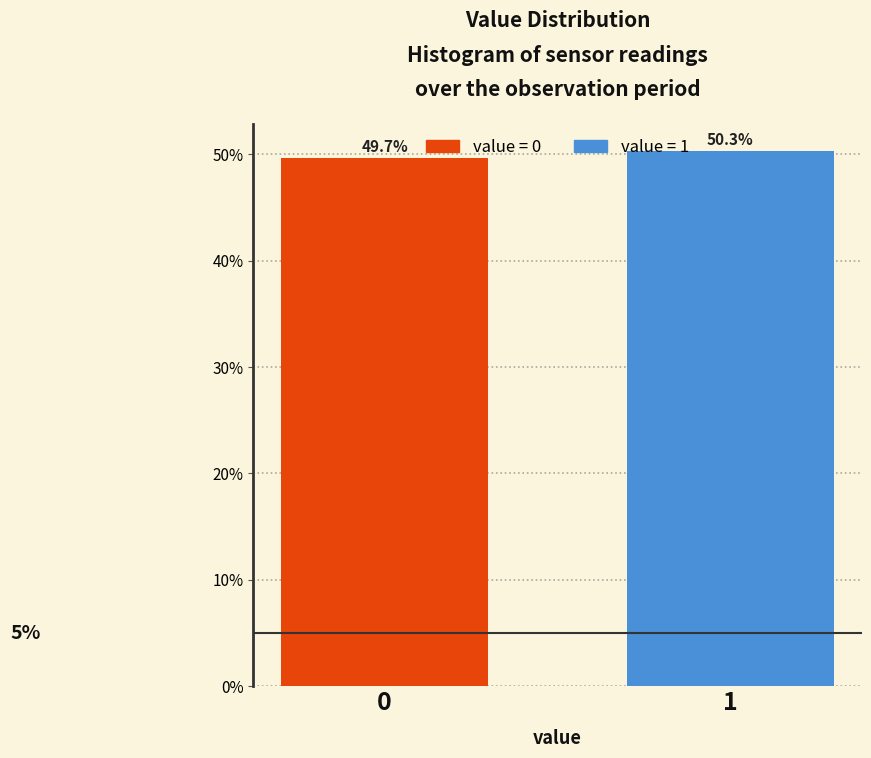

Reading left to right, what are all the values shown in this chart?

49.7	50.3